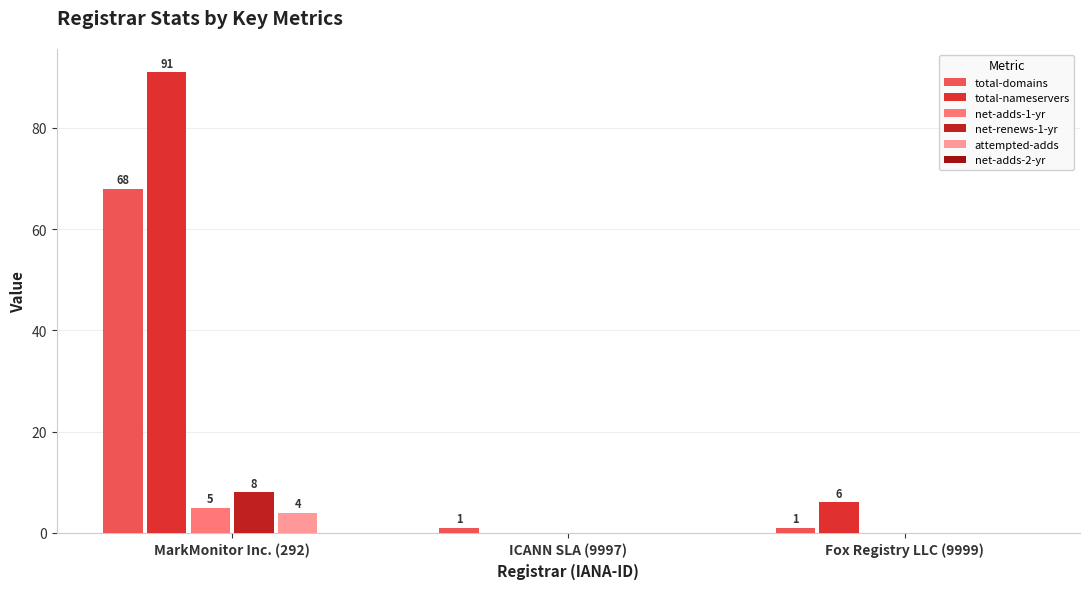

What is the label of the 3rd bar from the right?

MarkMonitor Inc. (292)